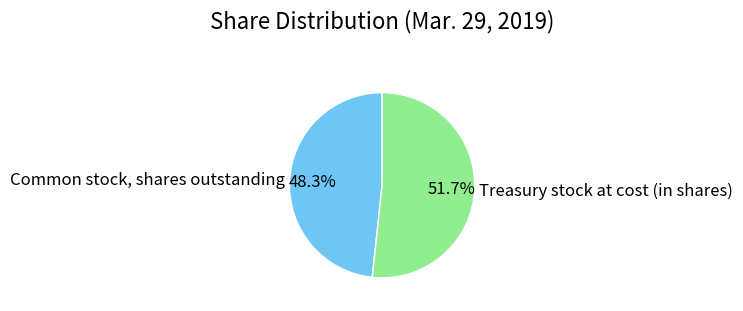

True or false: Common stock, shares outstanding accounts for 42% of the total.

False